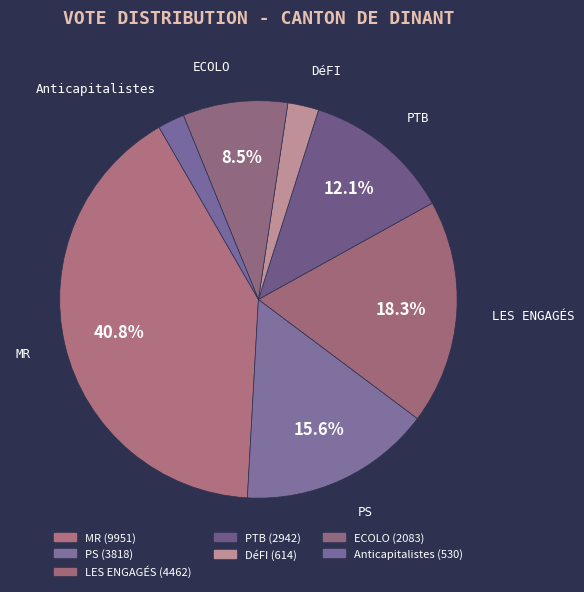

Rank the categories by value from highest to lowest.

MR, LES ENGAGÉS, PS, PTB, ECOLO, DéFI, Anticapitalistes